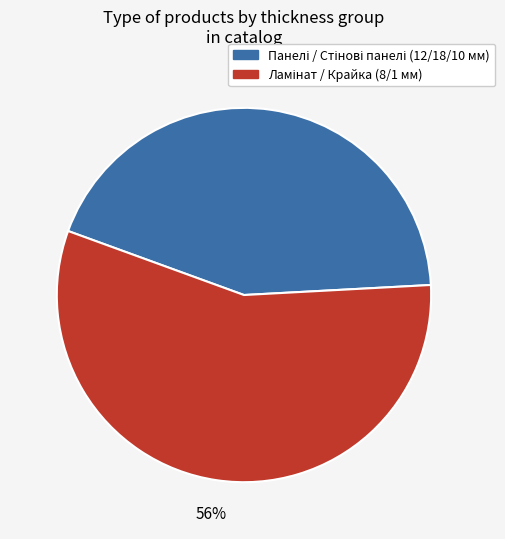

To the nearest percent, what is the average slice percentage?

50%